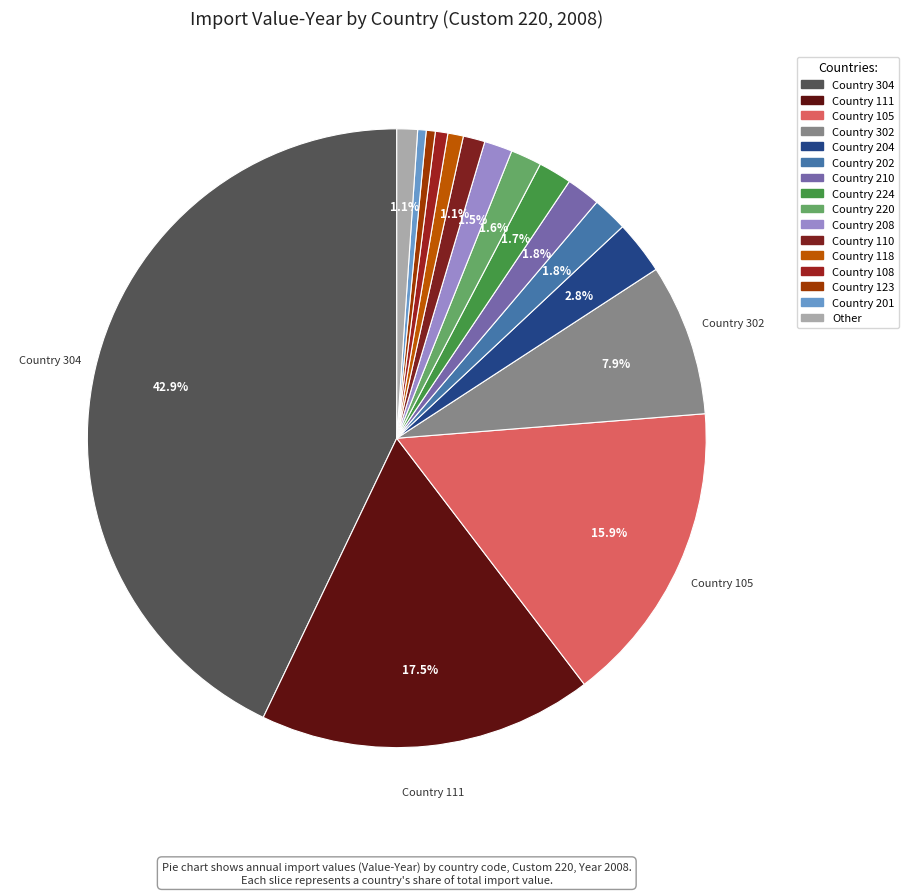

Count the number of slices in the pie.

16